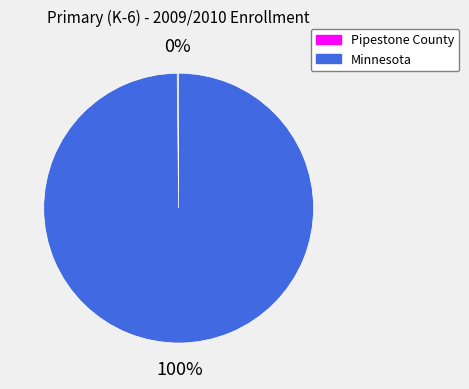

Is it true that Minnesota is 100% of the pie?

True